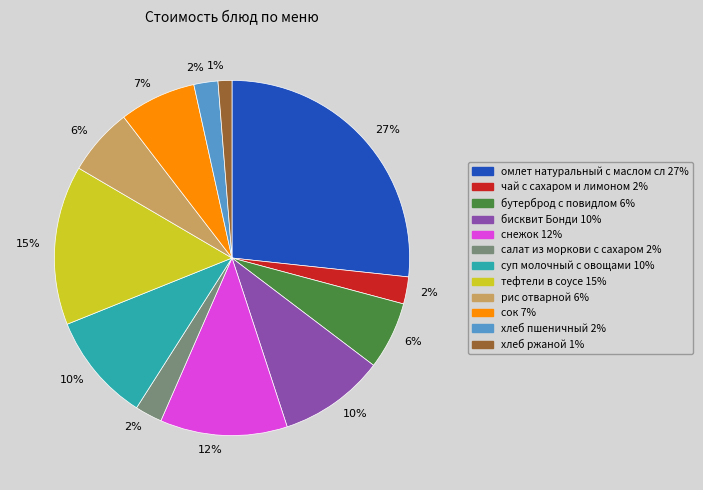

To the nearest percent, what is the average slice percentage?

8%